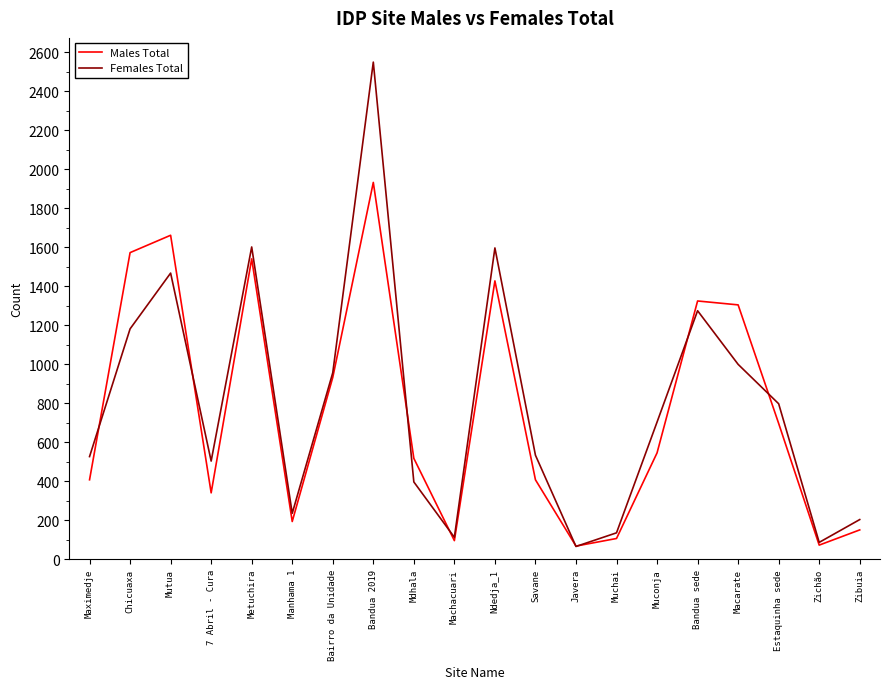

What is the minimum value for Males Total?

68